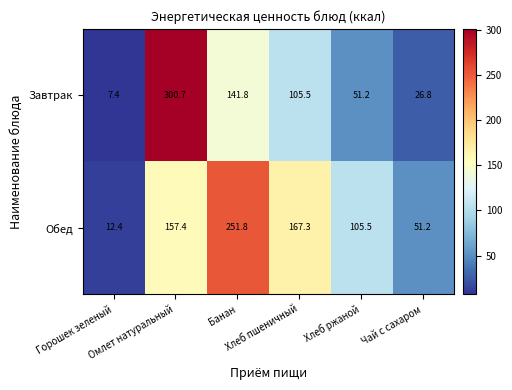

What is the minimum value for Завтрак?

7.4